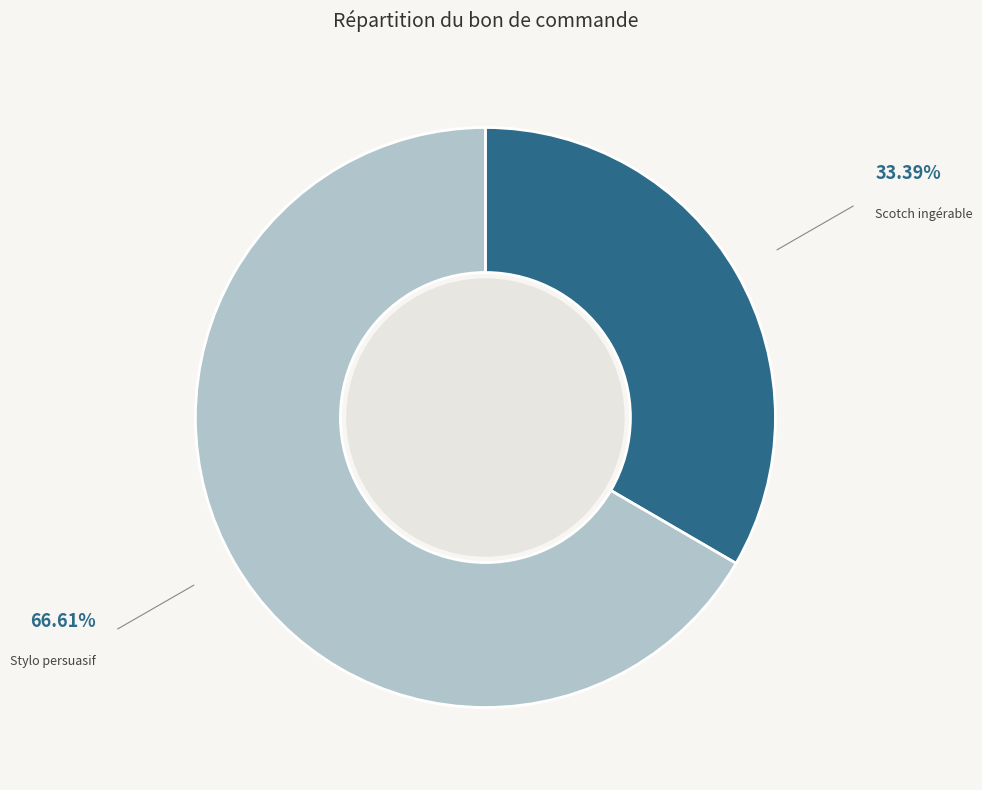

Which category has the biggest portion of the pie?

Stylo persuasif